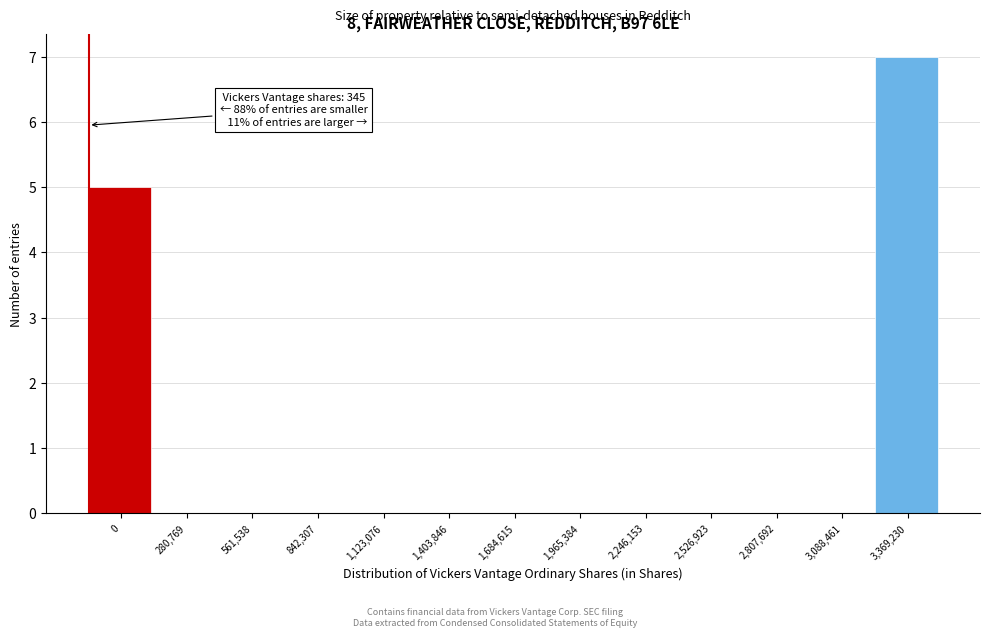

Reading left to right, what are all the values shown in this chart?

0=5	280,769=0	561,538=0	842,307=0	1,123,076=0	1,403,846=0	1,684,615=0	1,965,384=0	2,246,153=0	2,526,923=0	2,807,692=0	3,088,461=0	3,369,230=7